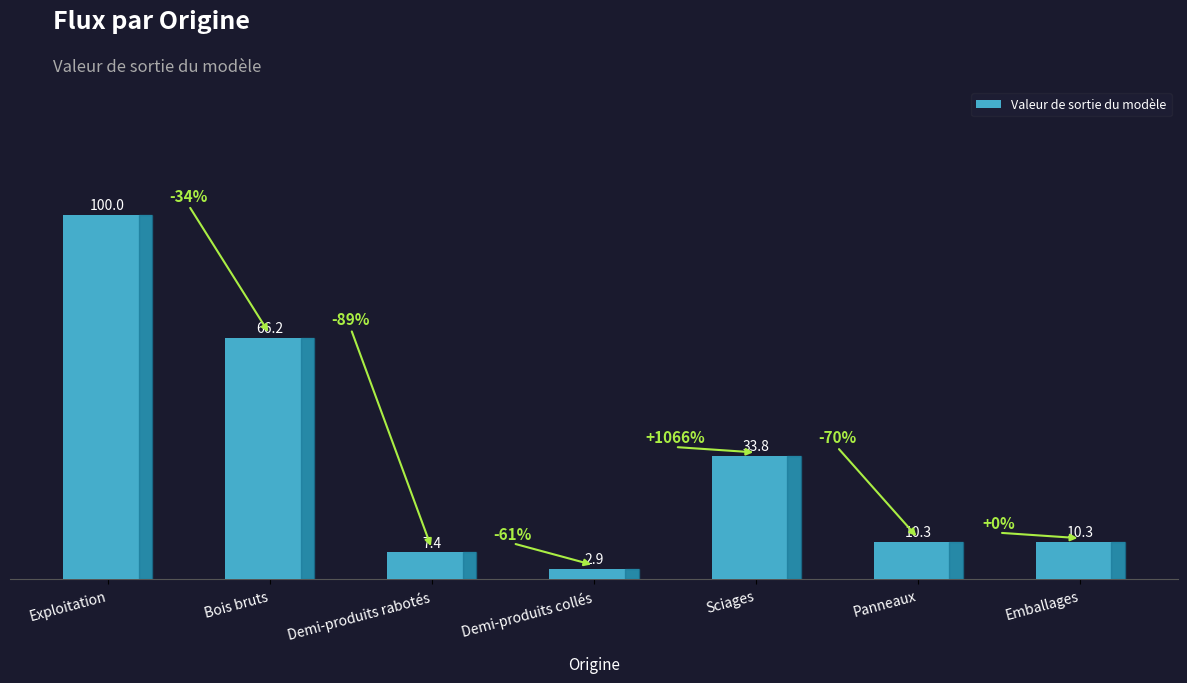

What is the greatest value displayed?

100.0